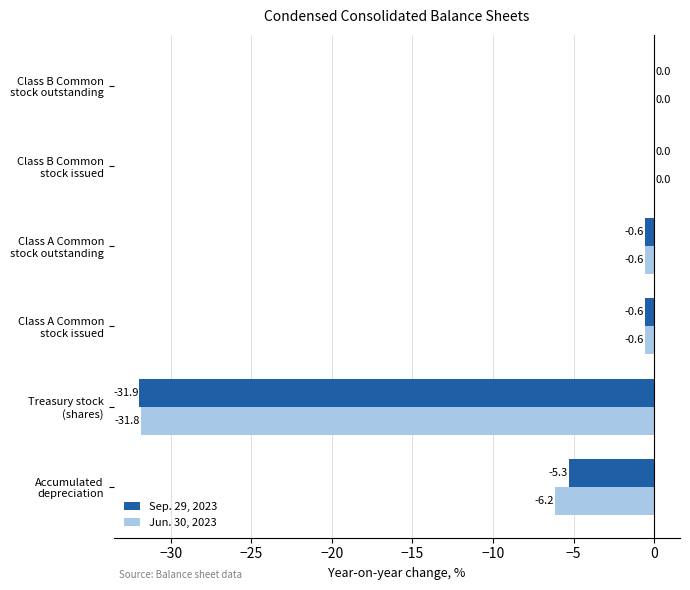

Which series has the largest total across all categories?

Sep. 29, 2023